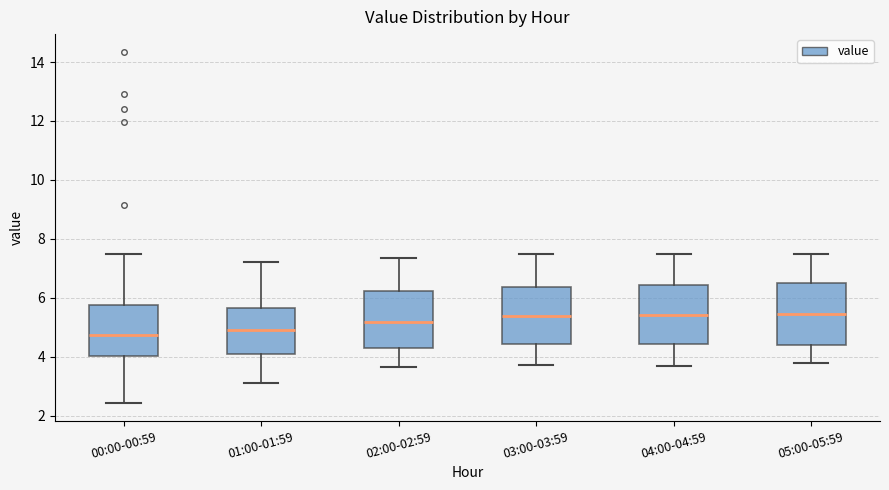

Where is the lower edge of the box for 05:00-05:59 on the y-axis? The values are not printed on the chart, so give them approximately, as read against the axis.

4.4